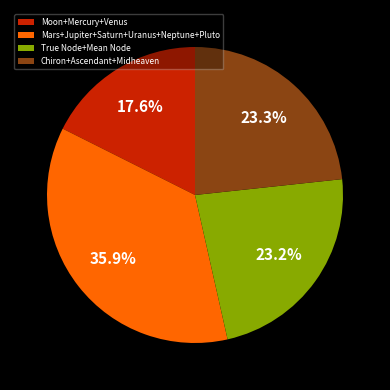

What percentage is NOT represented by Chiron+Ascendant+Midheaven?

76.7%